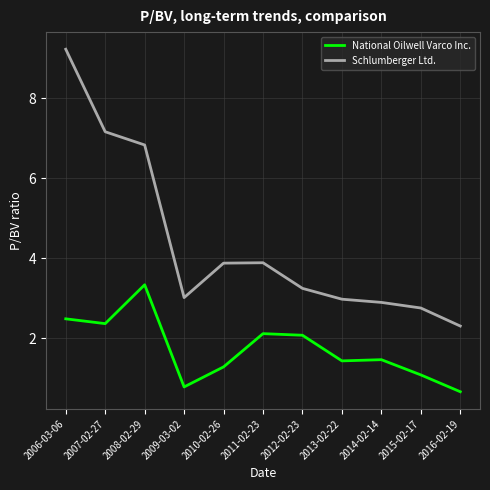

Read the Schlumberger Ltd. value at 2007-02-27.

7.2